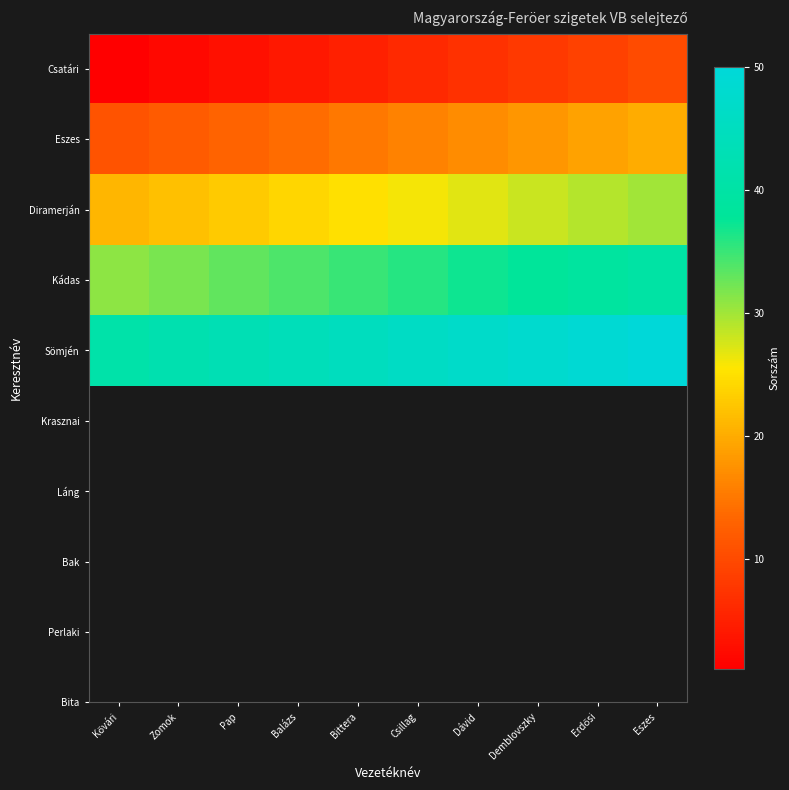

Which series has the largest total across all categories?

Sömjén